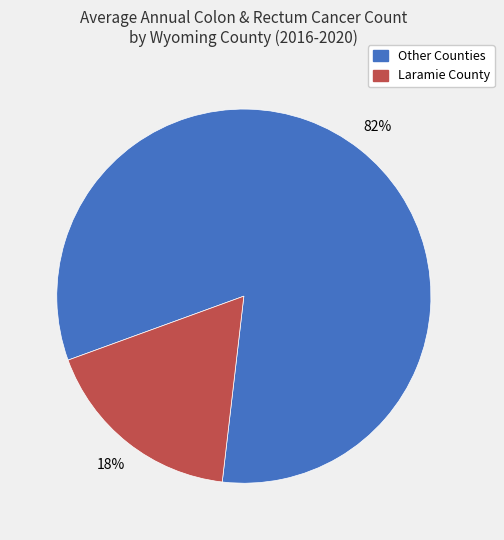

To the nearest percent, what is the combined percentage of Laramie County and Other Counties?

100%